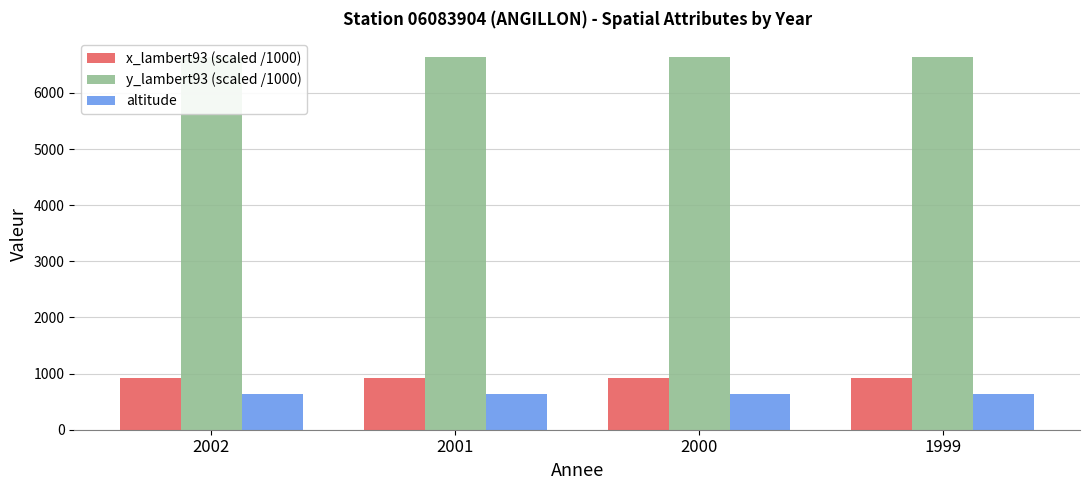

True or false: y_lambert93 (scaled /1000) has a value of 3579.2 at 2001.

False